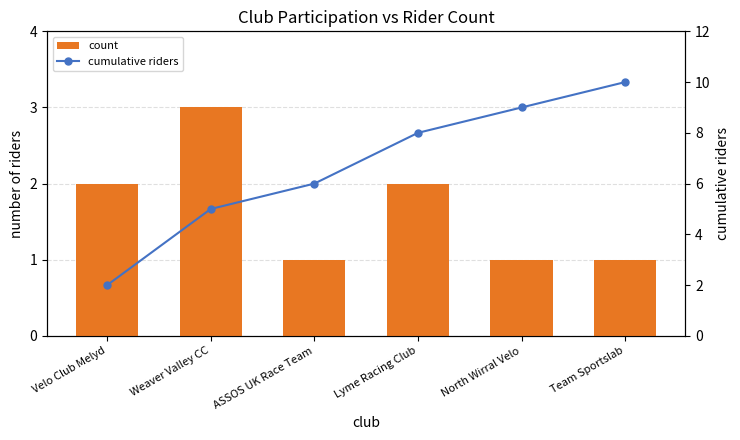

Which series changed the most between Weaver Valley CC and Lyme Racing Club?

cumulative riders